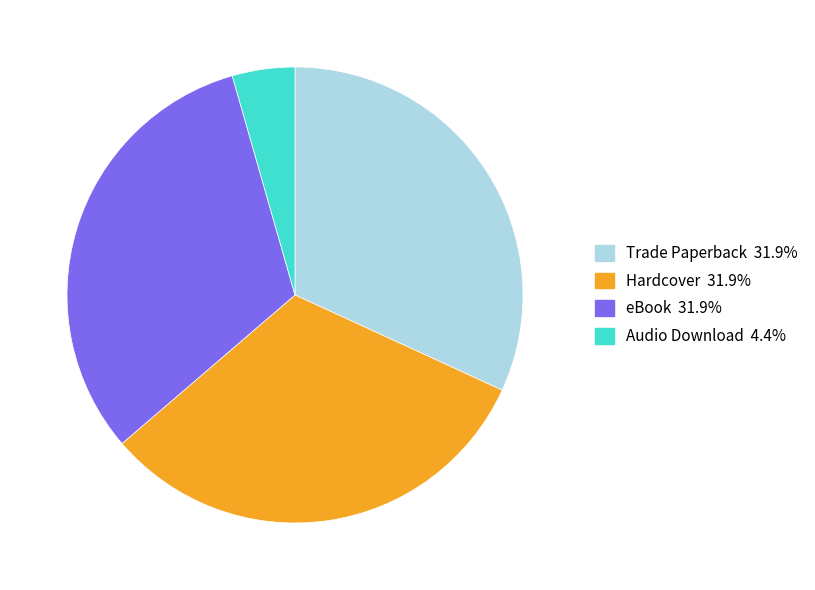

Is there any slice that represents more than half of the pie?

No